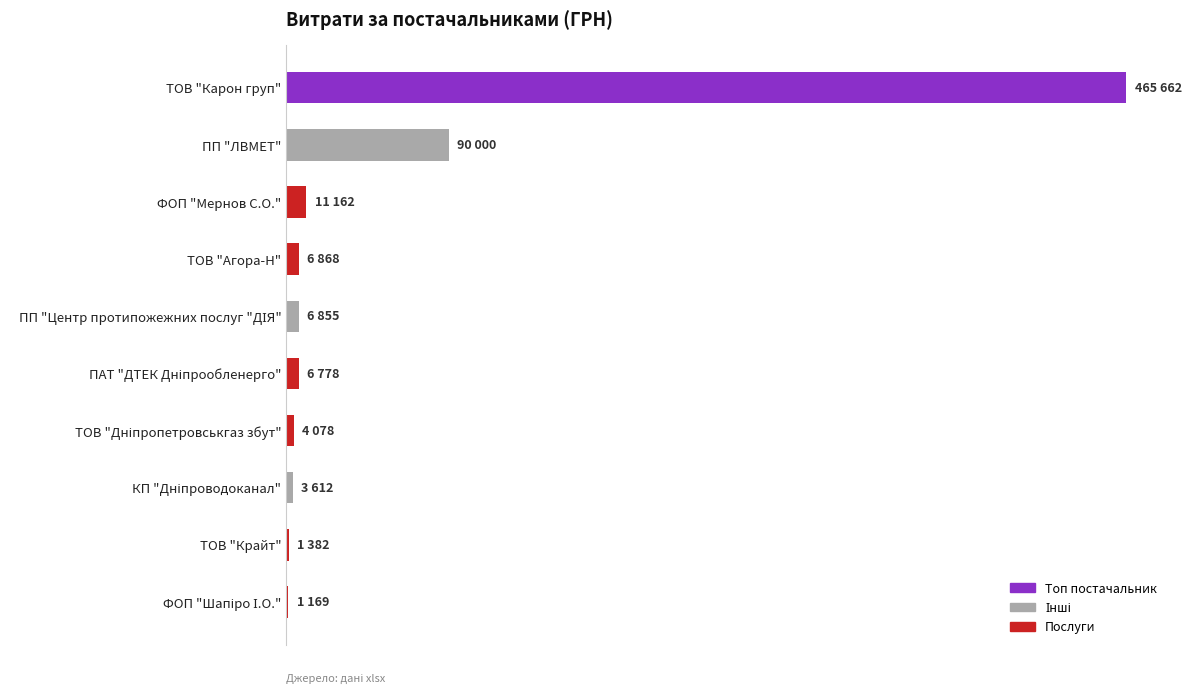

Are the bars horizontal?

Yes